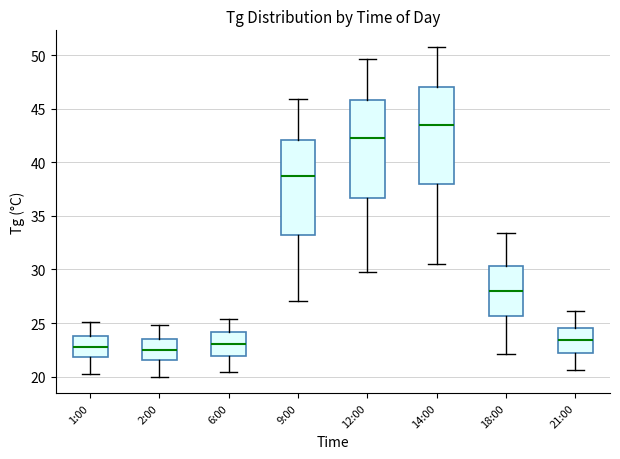

Which box's median line is the highest?

14:00